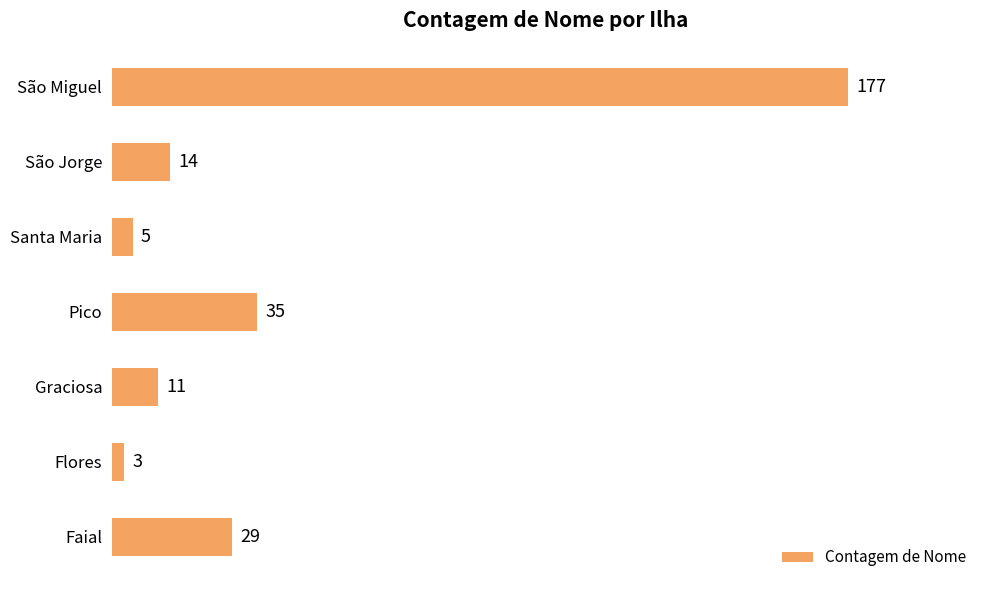

Between São Miguel and Pico, which is larger?

São Miguel